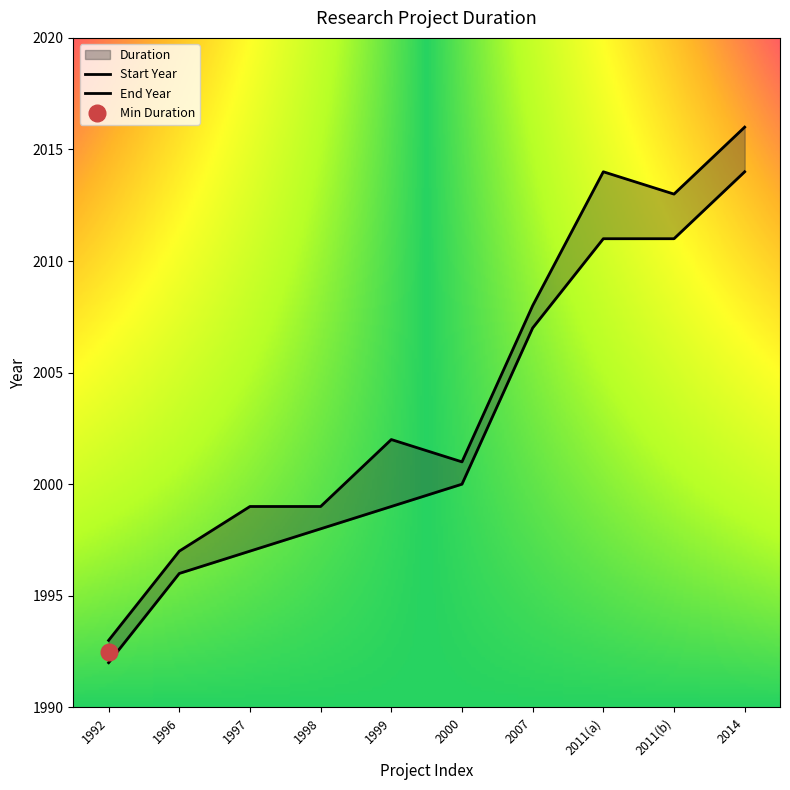

Which series has the largest total across all categories?

End Year